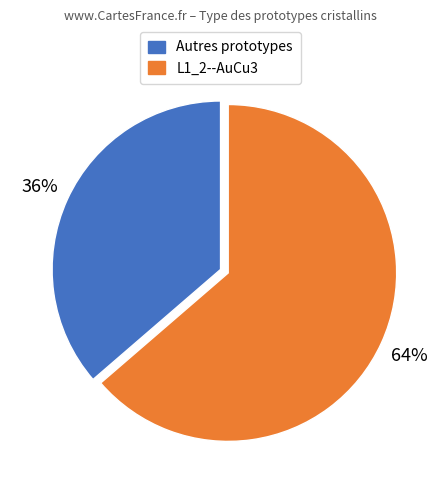

Is there any slice that represents more than half of the pie?

Yes